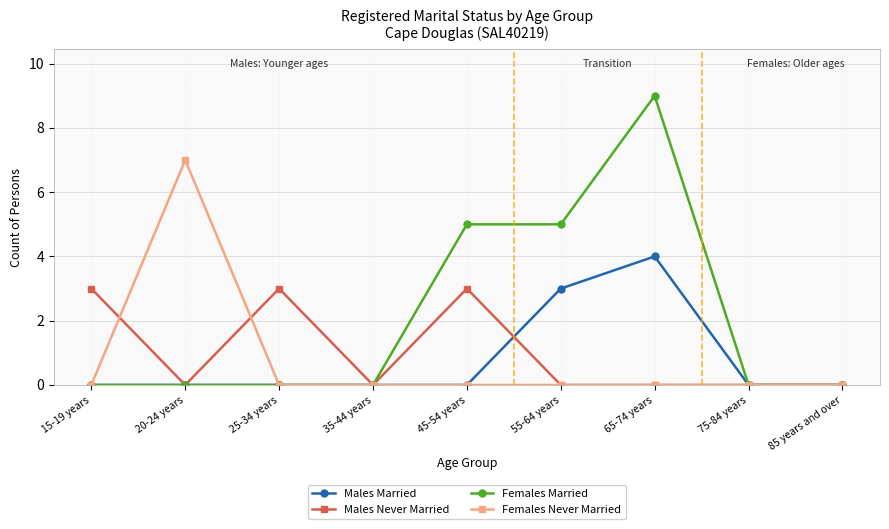

Does the chart have visible grid lines?

Yes